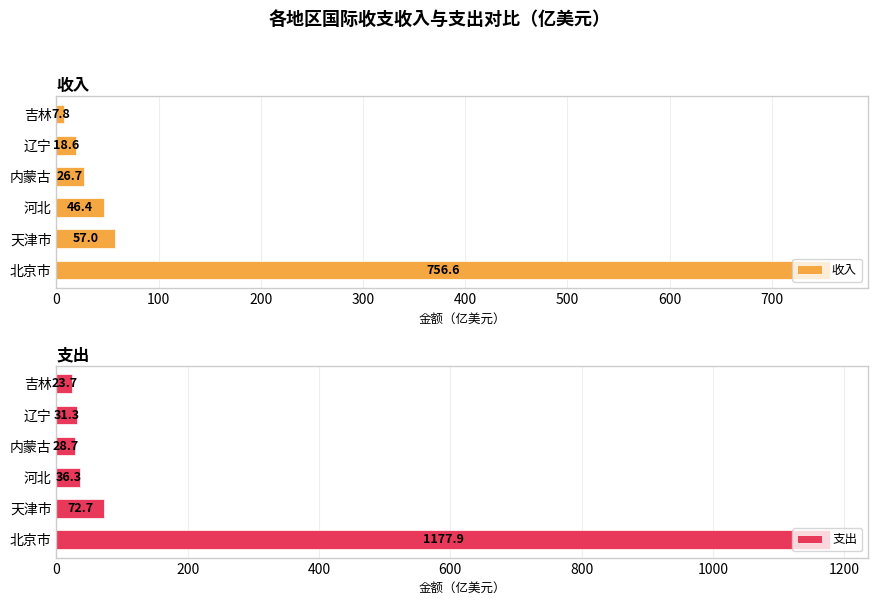

At how many categories does at least one series exceed 856?

1